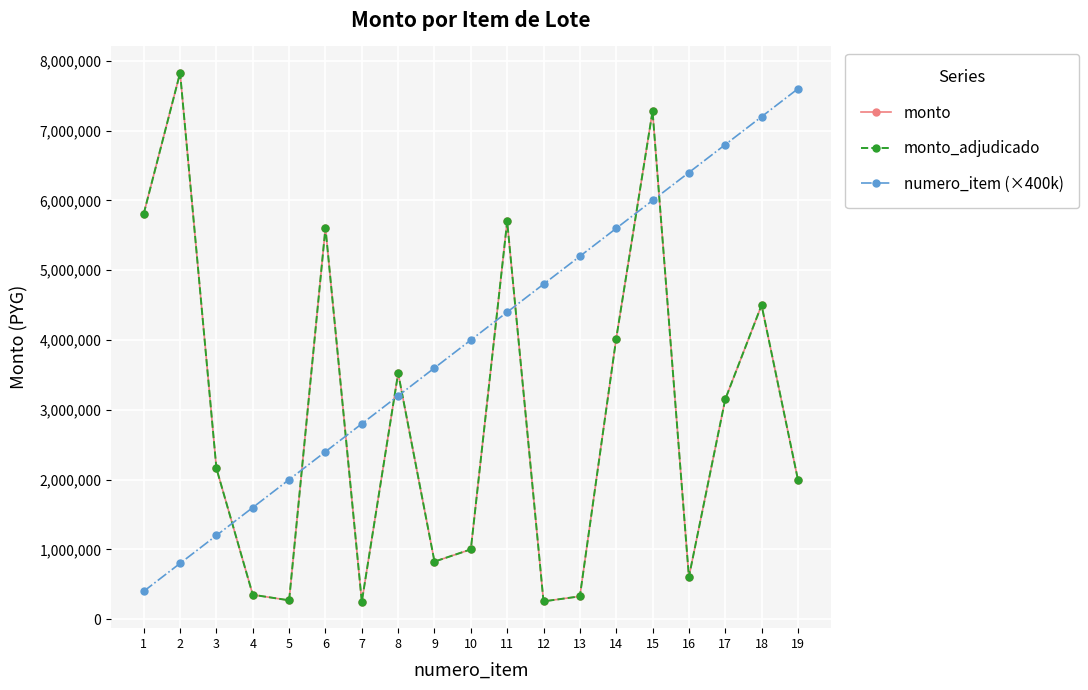

Is this an area chart (filled region under the line)?

No